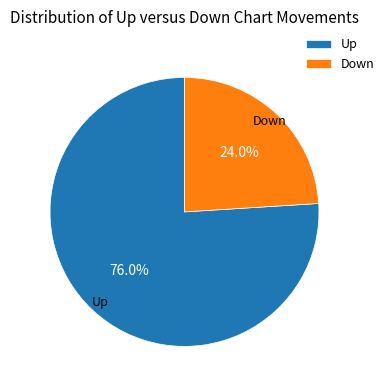

Count the number of slices in the pie.

2